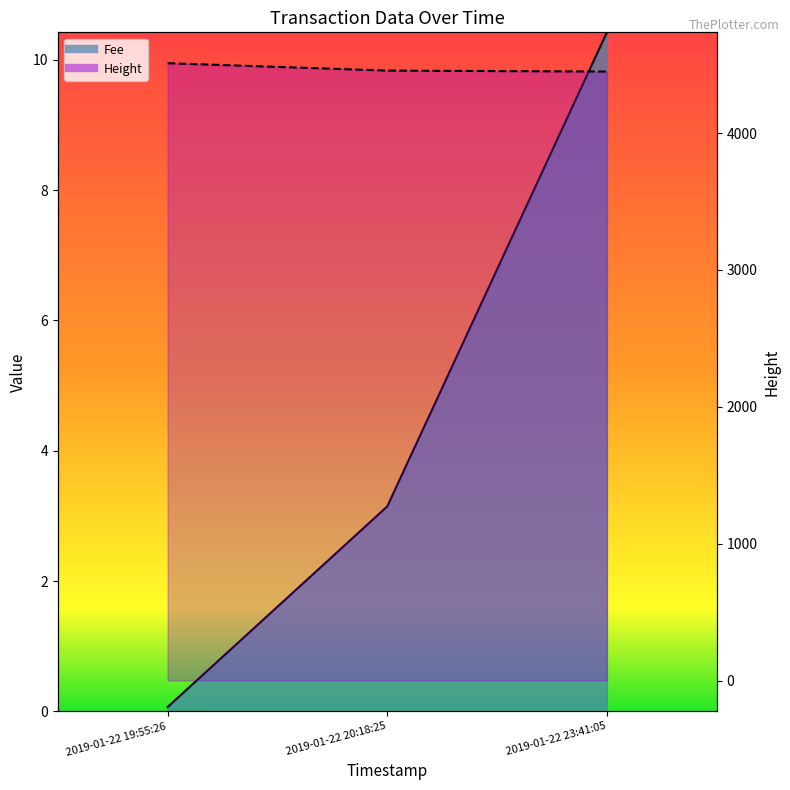

What is the sum of all Fee values?

13.6